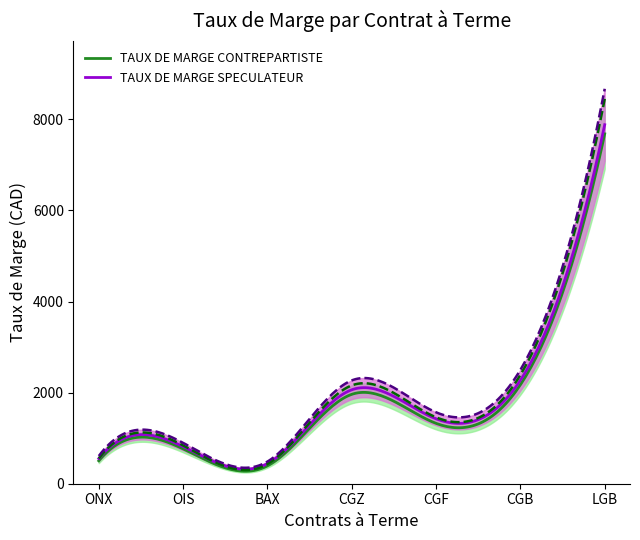

At which category does TAUX DE MARGE SPECULATEUR reach its first local valley?

BAX